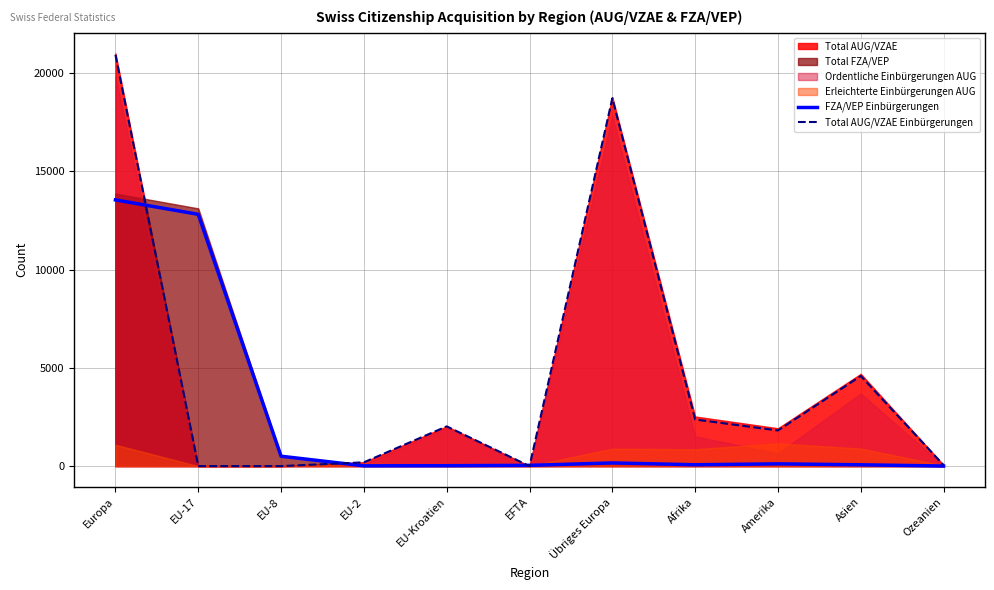

At how many categories does at least one series exceed 1868?

6